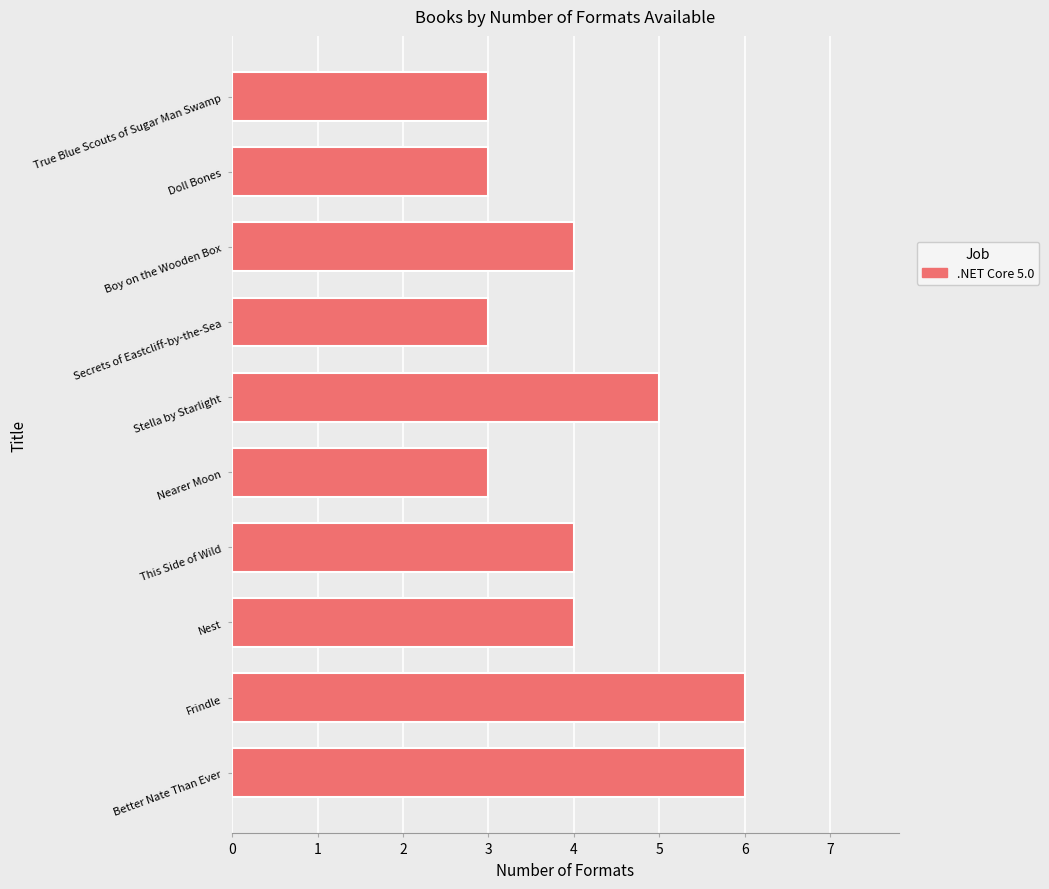

Count the number of data series in this chart.

1